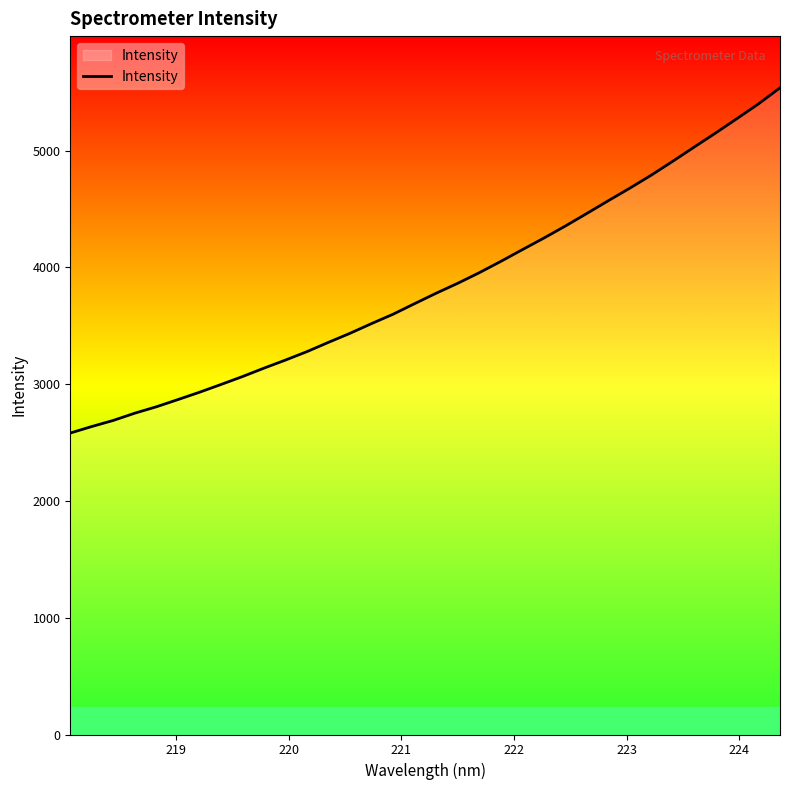

What is the sum of all values?

130731.8